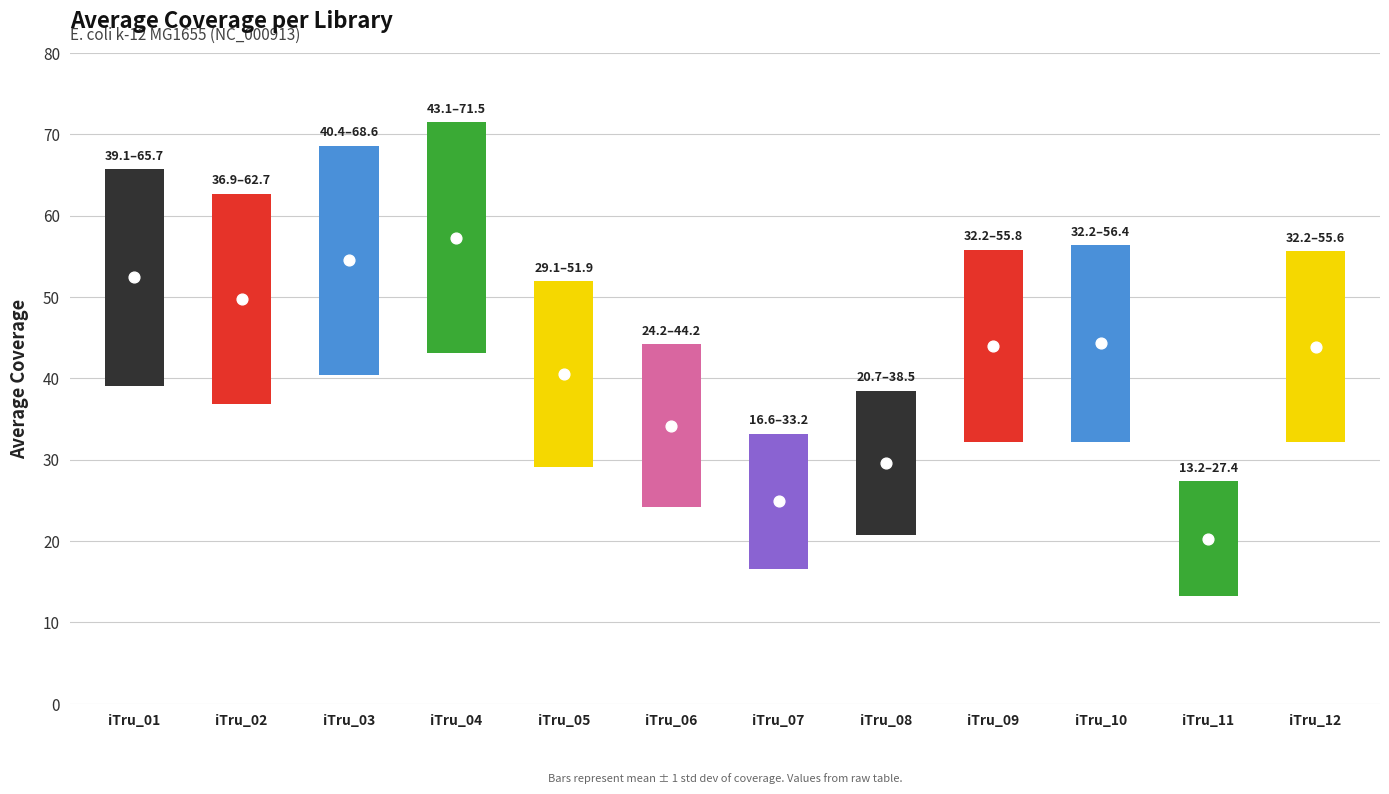

What is the total value across all series at iTru_12?

55.6